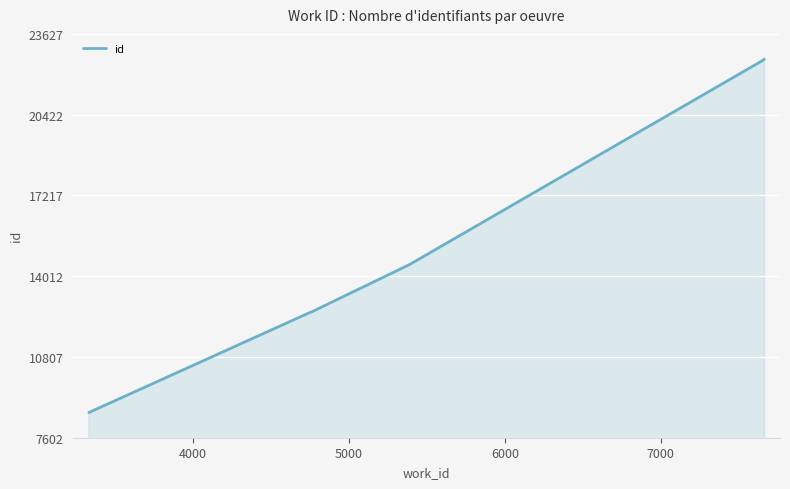

What is the maximum value shown in the chart?

22627